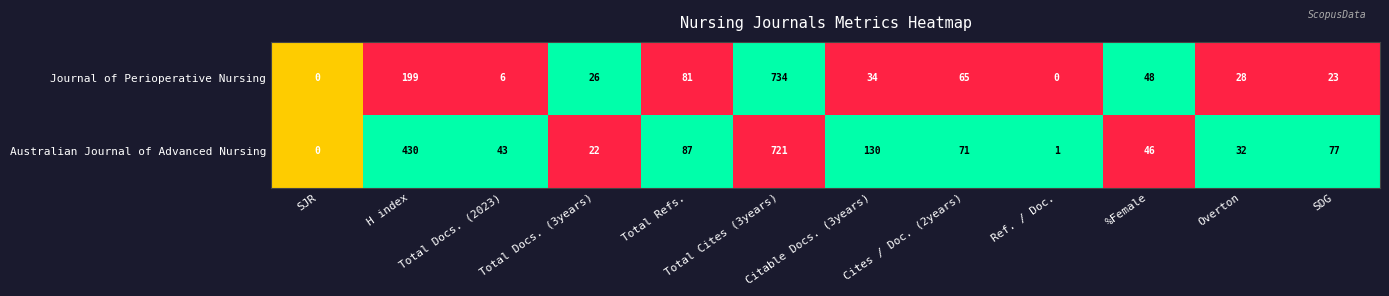

The Journal of Perioperative Nursing series shows 35 at Total Refs.. True or false?

False